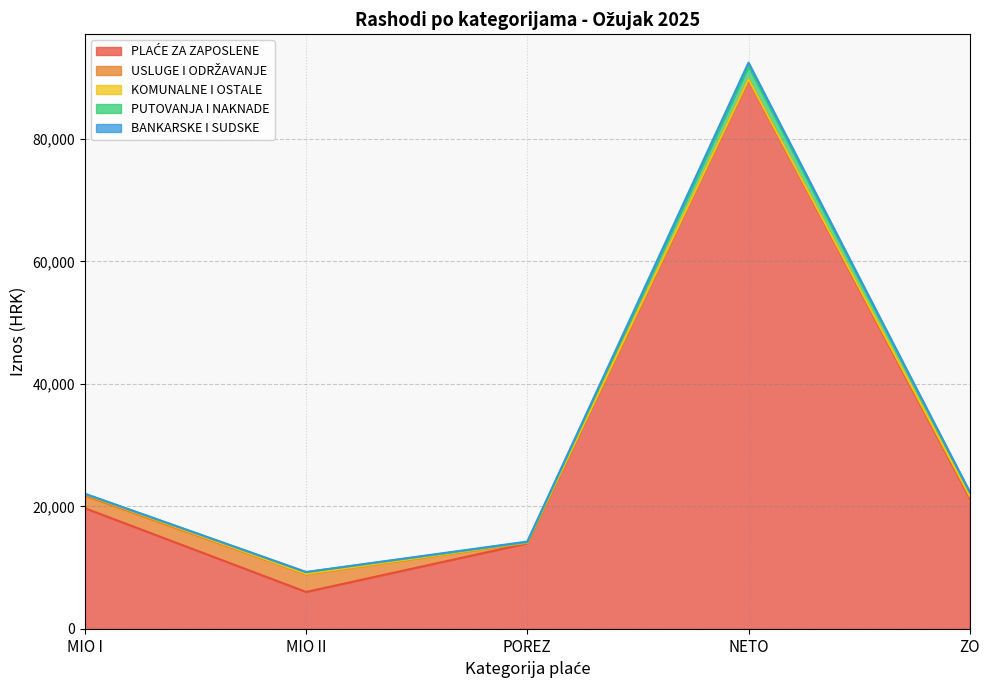

At how many categories does at least one series exceed 73856?

1